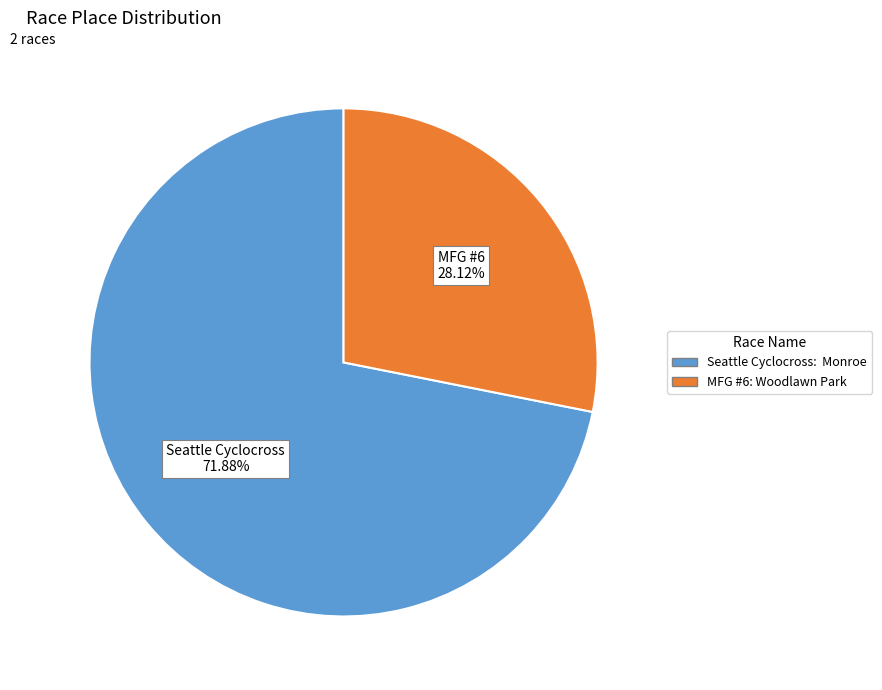

Does any single category account for the majority?

Yes